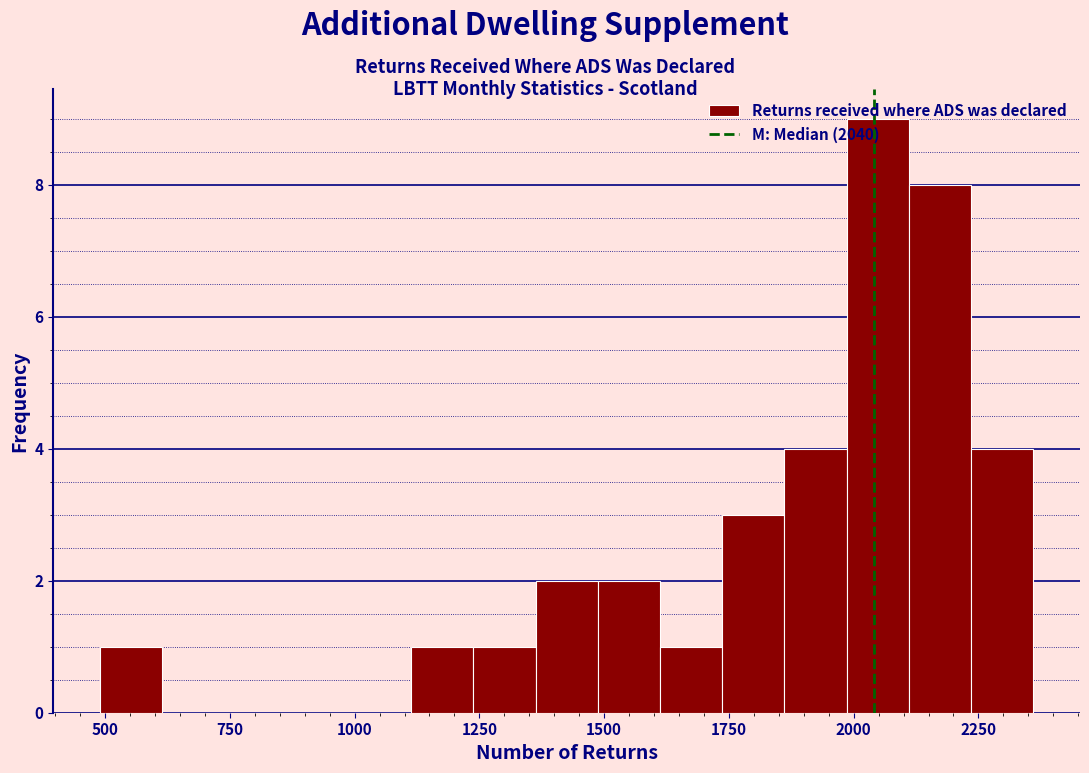

Read against the x-axis, roughly where is the centre of the tallest bar?

2050